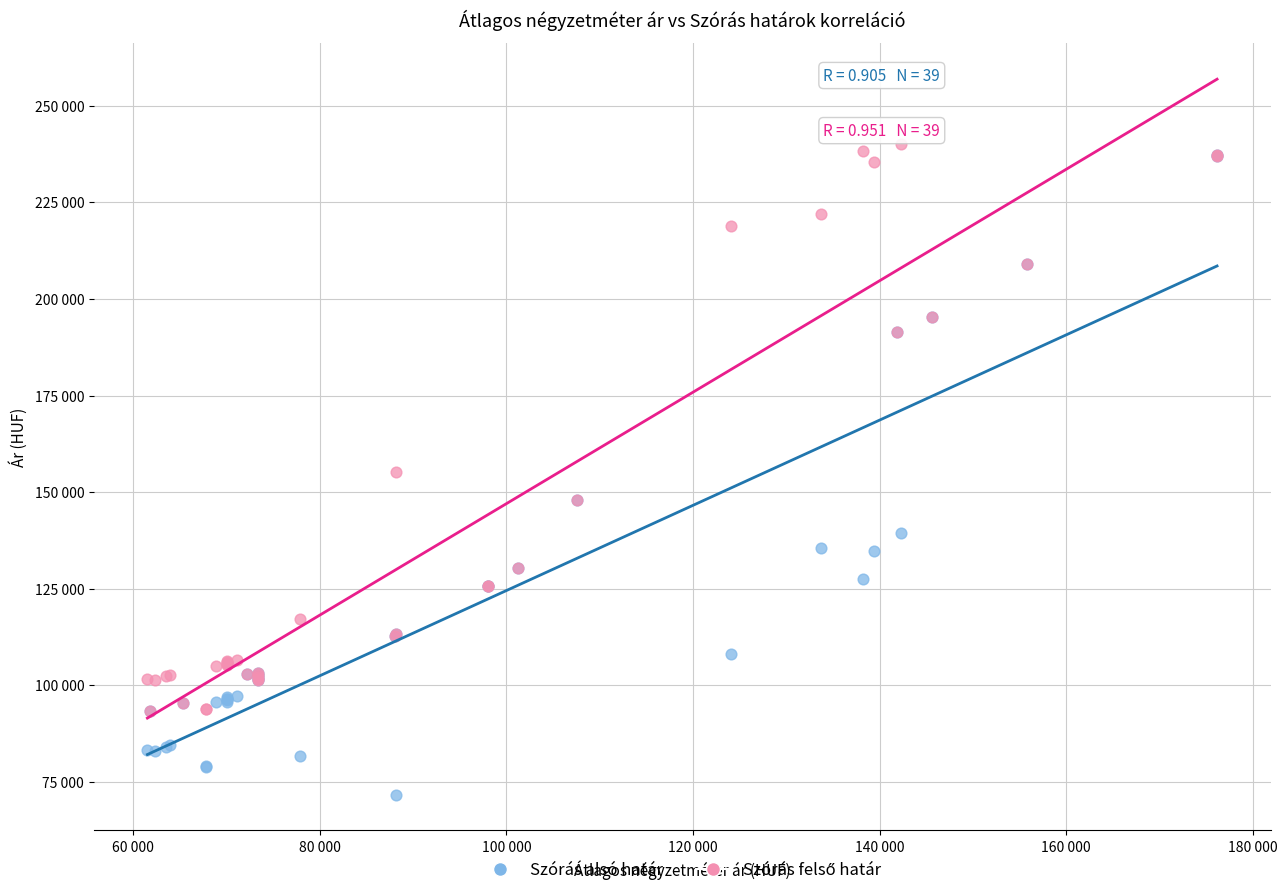

Which series contains the lowest Y value?

Szórás alsó határ